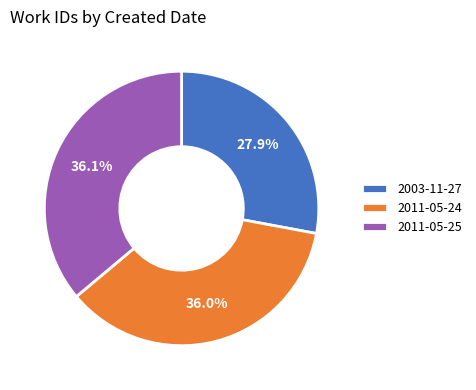

Is there a majority slice in this chart?

No